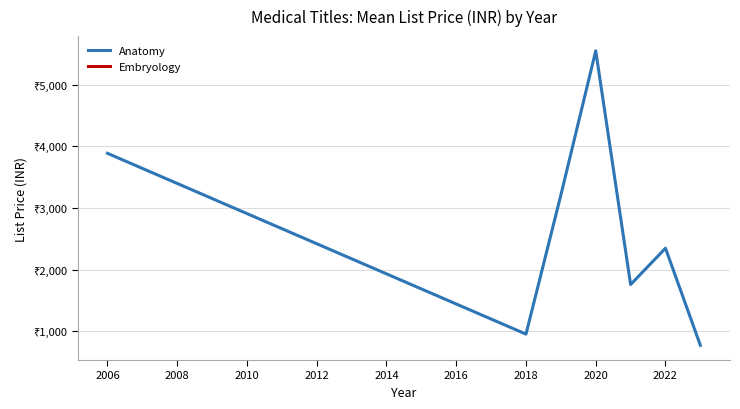

Which has a higher value, 2006 or 2020?

2020